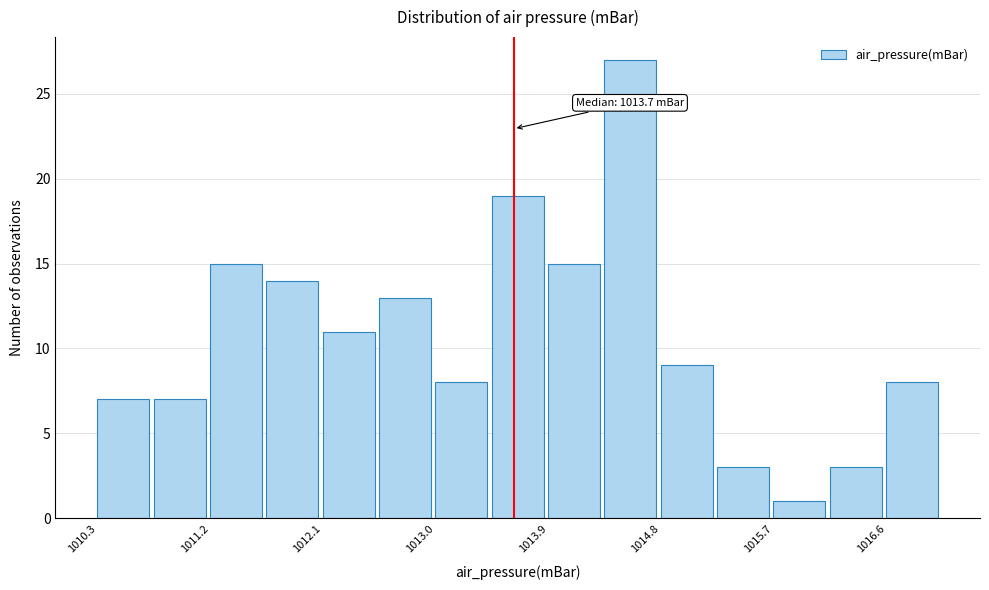

Which range on the x-axis has the tallest bar?

1014.4 to 1014.8